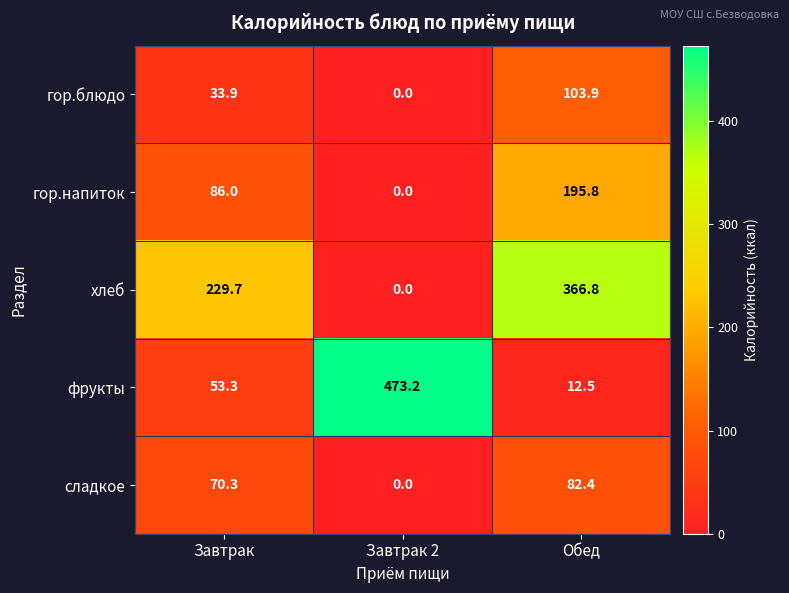

What is the approximate value of сладкое at Обед?

82.4